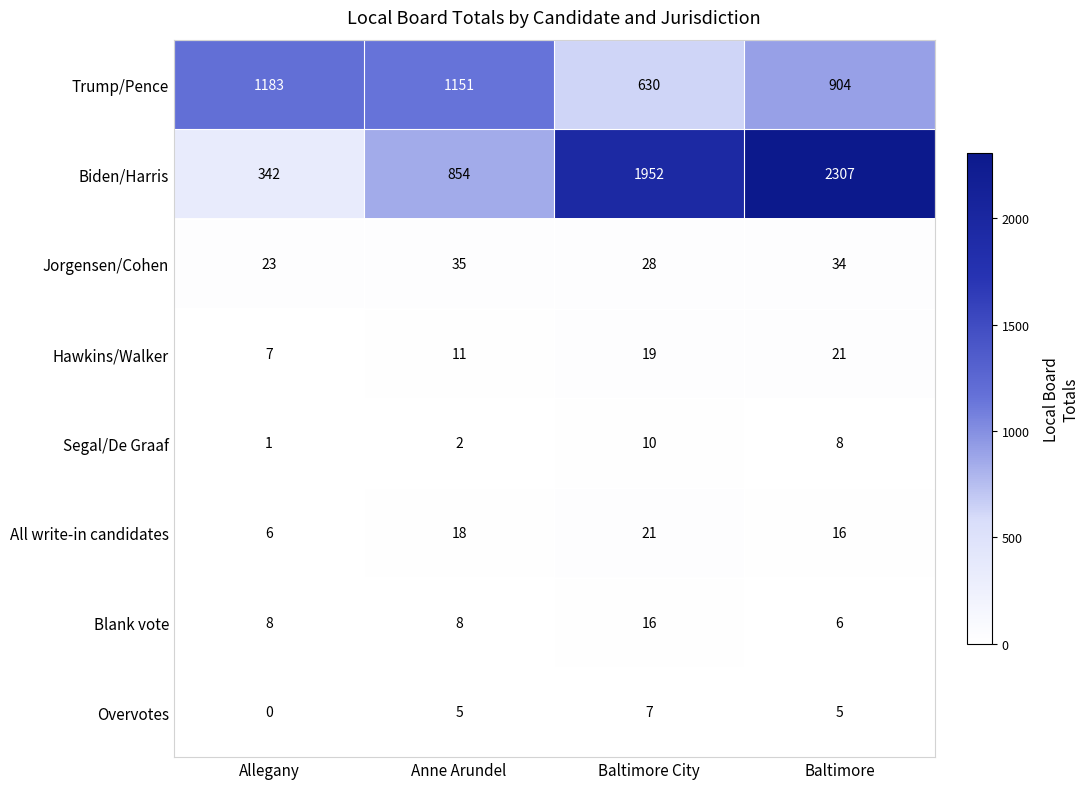

How many data points does each series have?

4